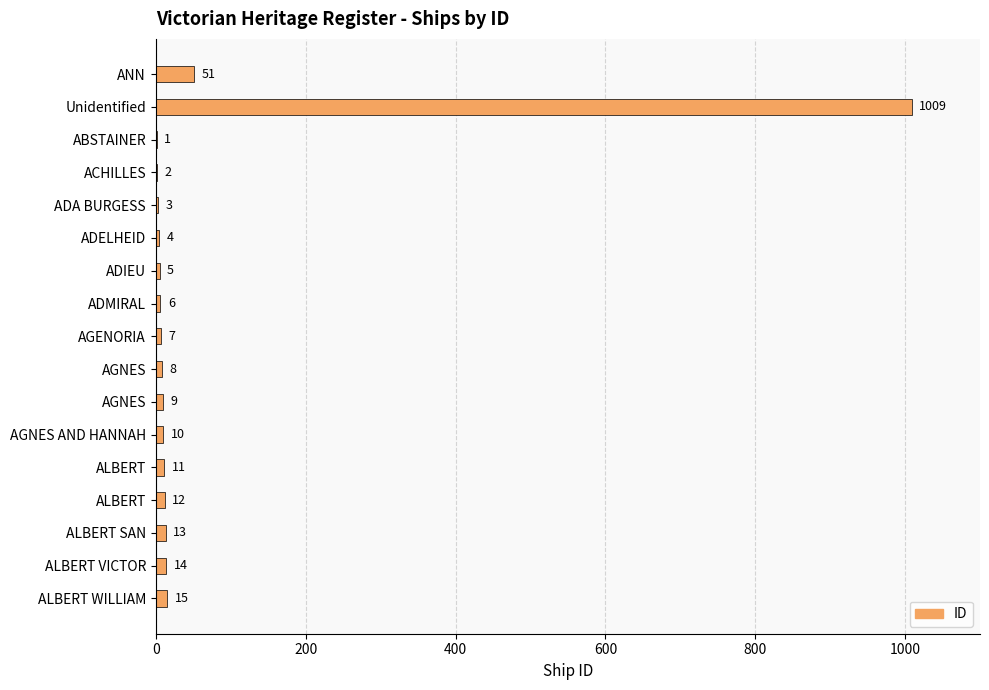

How many categories are shown in the chart?

17